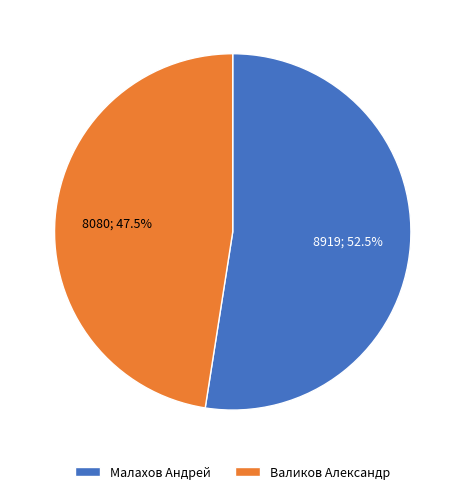

Between Валиков Александр and Малахов Андрей, which is larger?

Малахов Андрей